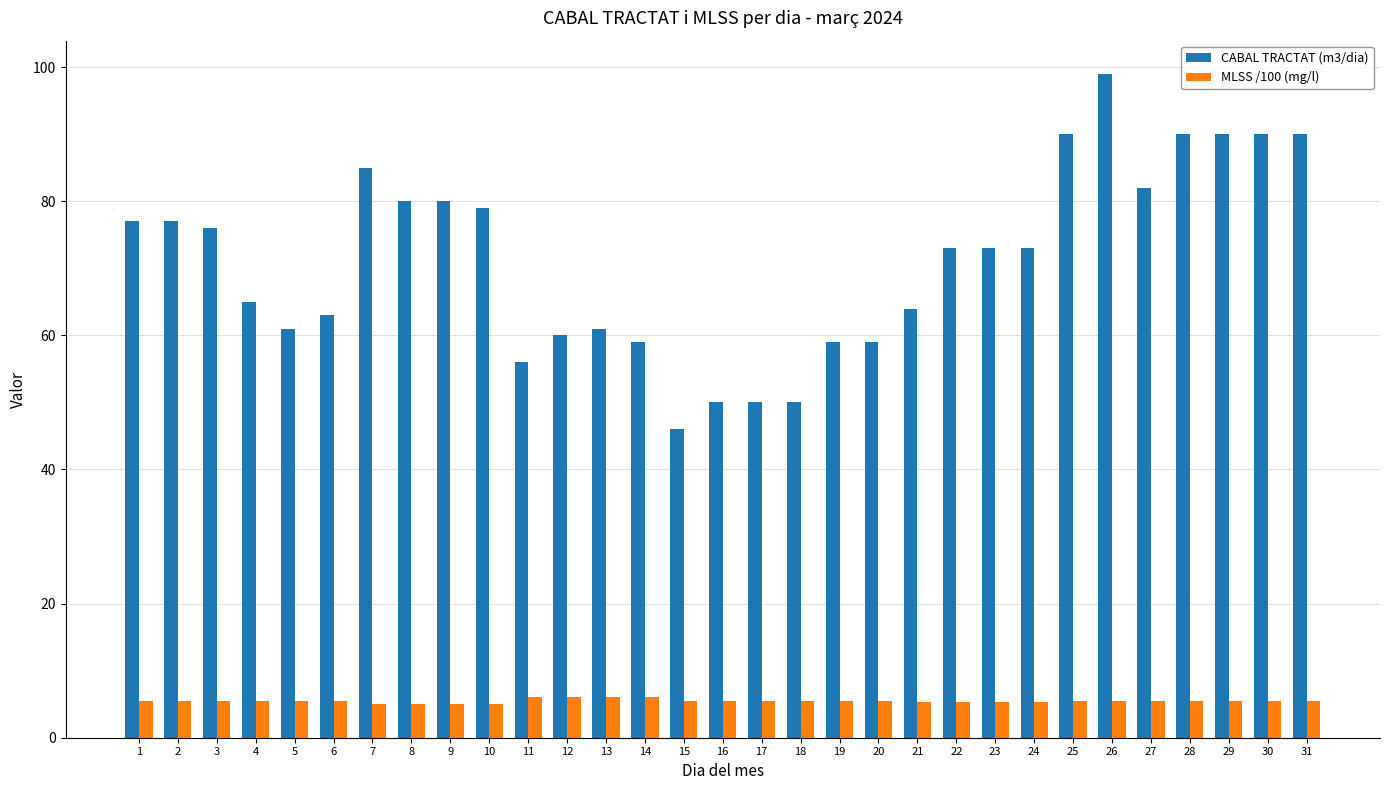

At how many categories does at least one series exceed 20?

31